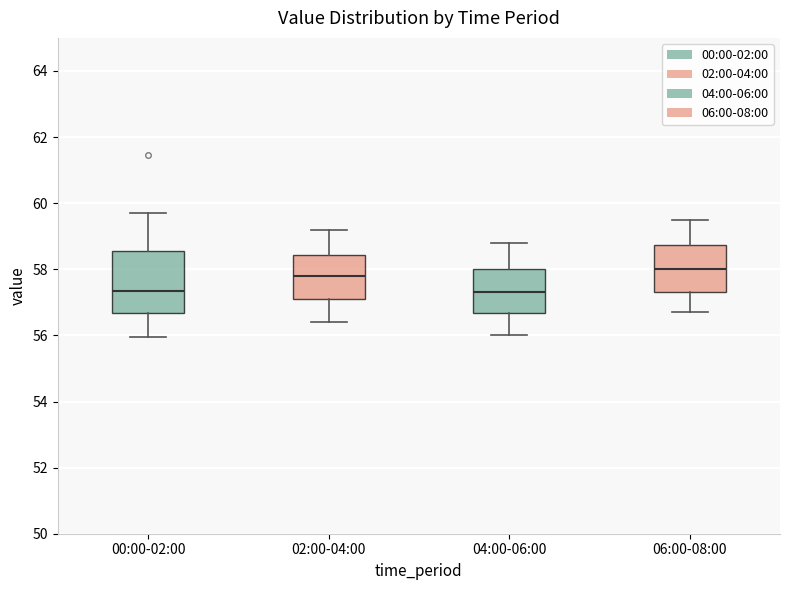

Which box is the tallest, from its lower edge to its upper edge?

00:00-02:00